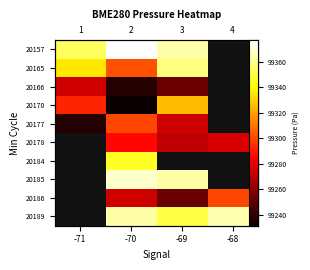

Where is 20157 nearest to the value 99365?

-69